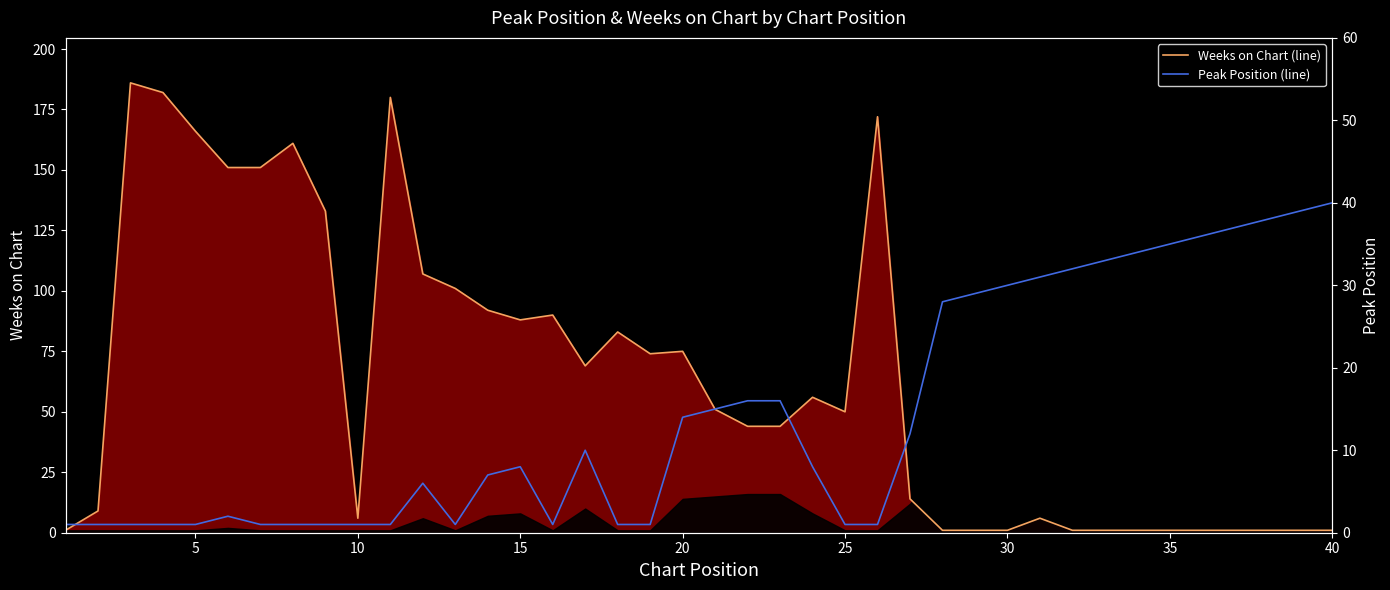

True or false: Weeks on Chart (line) has more than 0 interior local peaks.

True